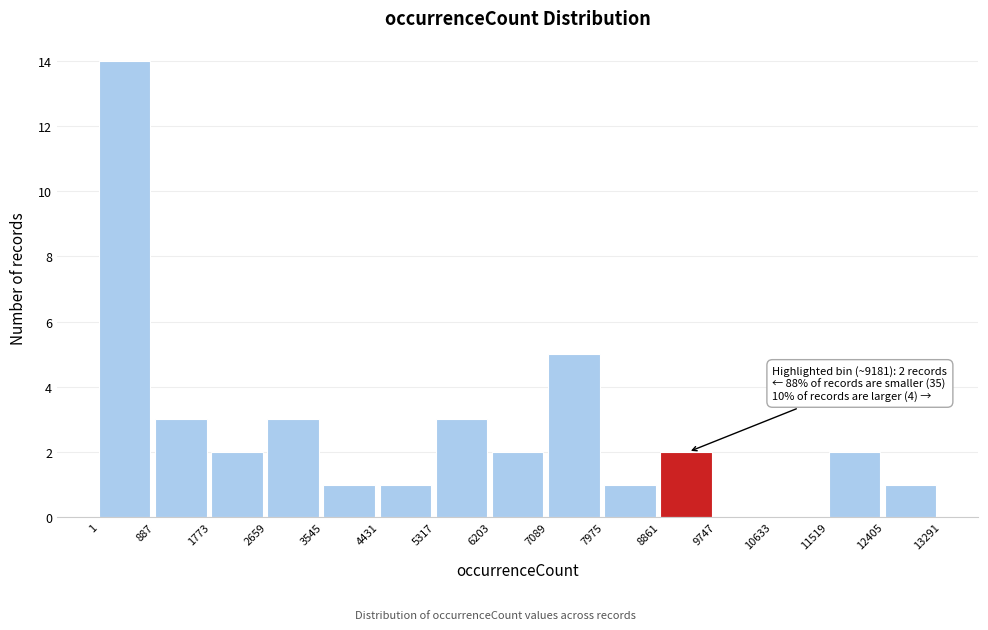

Which range on the x-axis has the tallest bar?

1 to 887